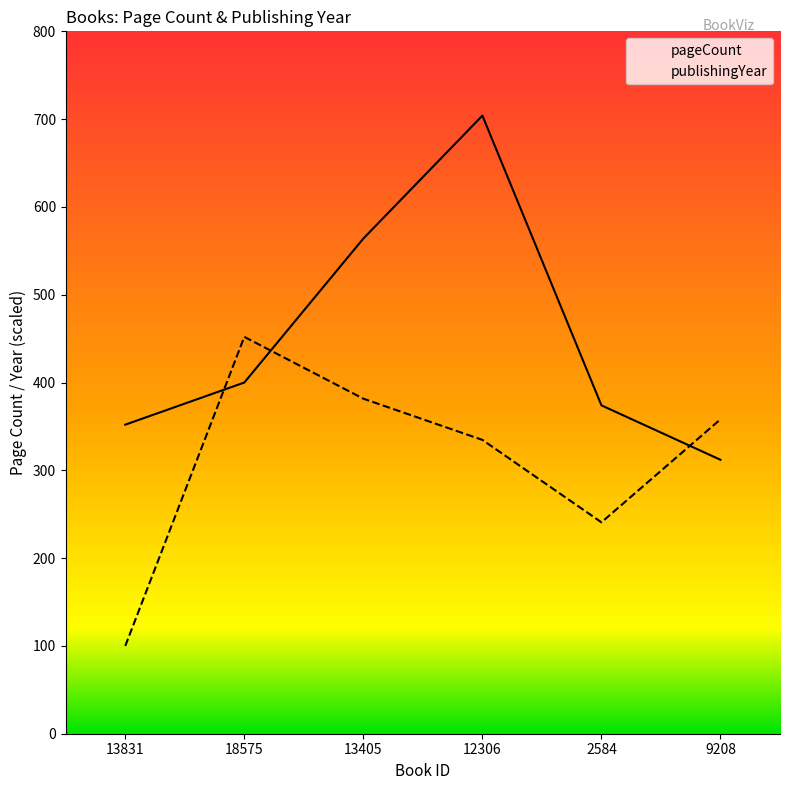

Rank the categories by pageCount value from highest to lowest.

12306, 13405, 18575, 2584, 13831, 9208